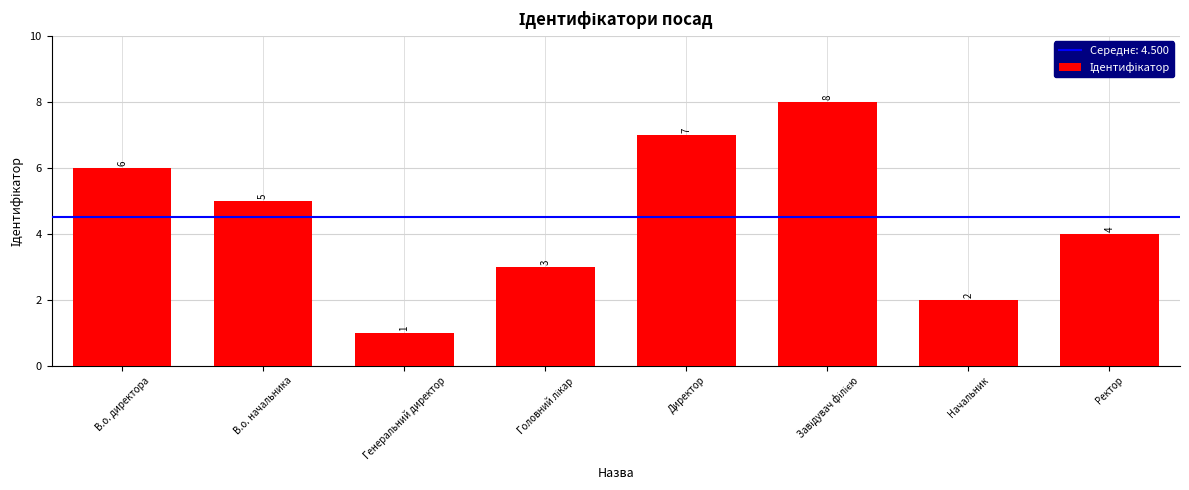

What is the greatest value displayed?

8